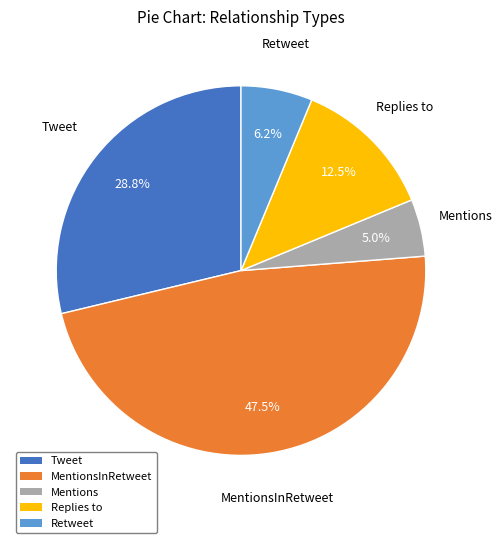

How many slices are in this pie chart?

5